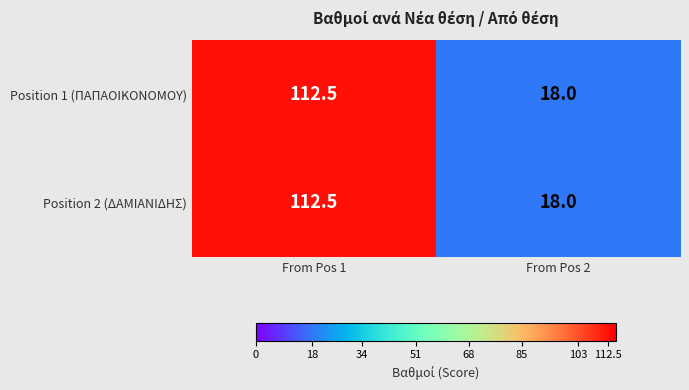

Reading left to right, transcribe all the data shown in this chart.

Position 1 (ΠΑΠΑΟΙΚΟΝΟΜΟΥ): 112.5	18.0
Position 2 (ΔΑΜΙΑΝΙΔΗΣ): 112.5	18.0